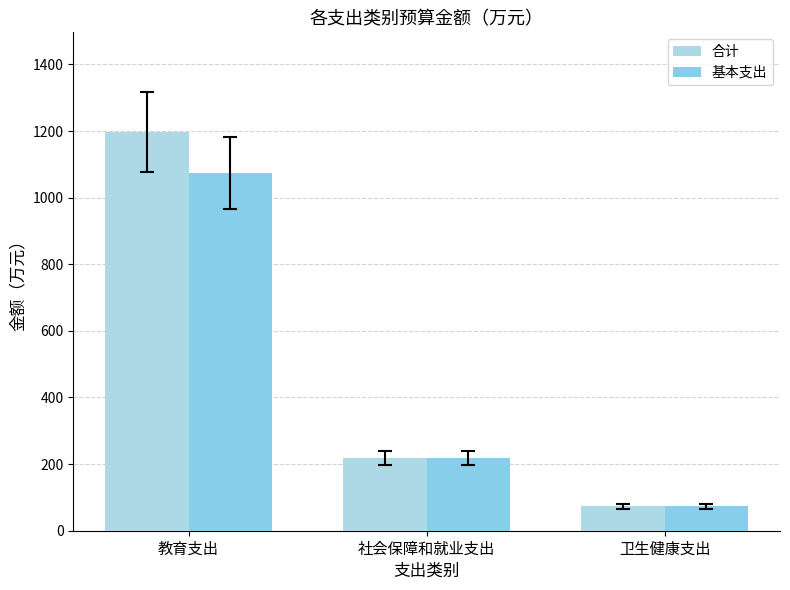

Does the chart contain stacked bars?

No